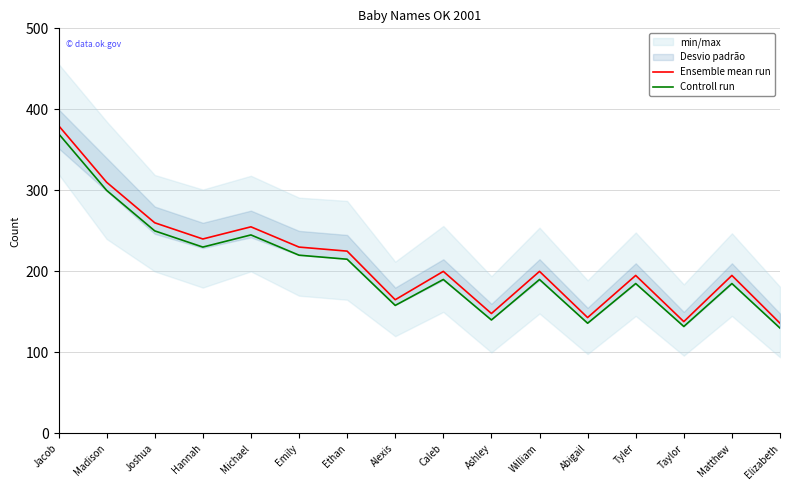

What is the value of the Ensemble mean run point at the 9th from the left?

200